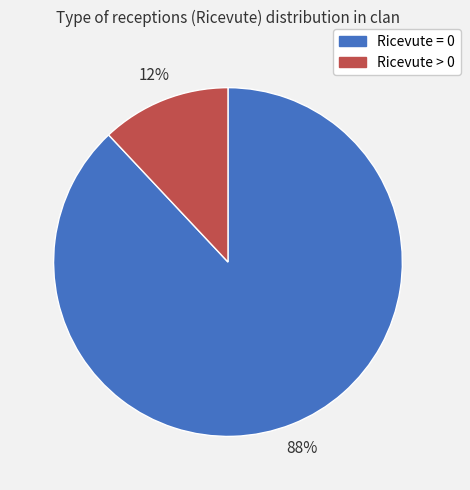

To the nearest percent, what is the average slice percentage?

50%